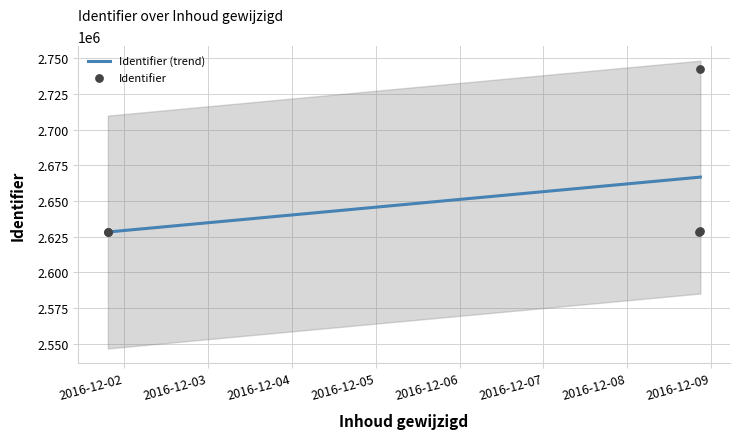

What is the change in value from 2016-12-01 to 2016-12-08?

+719